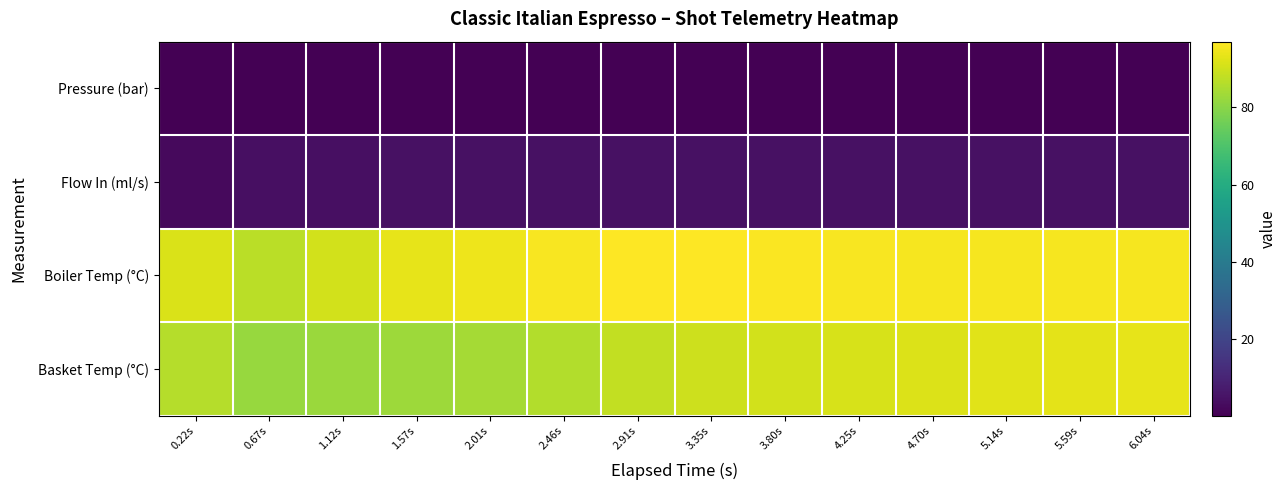

Reading right to left, what are all the values shown in this chart?

Pressure (bar): 6.04s=0.5	5.59s=0.4	5.14s=0.3	4.70s=0.3	4.25s=0.3	3.80s=0.3	3.35s=0.4	2.91s=0.4	2.46s=0.6	2.01s=0.6	1.57s=0.6	1.12s=0.4	0.67s=0.3	0.22s=0.2
Flow In (ml/s): 6.04s=4.5	5.59s=4.5	5.14s=4.5	4.70s=4.5	4.25s=4.5	3.80s=4.5	3.35s=4.5	2.91s=4.5	2.46s=4.5	2.01s=4.4	1.57s=4.4	1.12s=4.4	0.67s=4.2	0.22s=2.7
Boiler Temp (°C): 6.04s=95.7	5.59s=95.7	5.14s=95.6	4.70s=95.5	4.25s=95.9	3.80s=96.4	3.35s=96.9	2.91s=96.7	2.46s=95.8	2.01s=94.6	1.57s=93.2	1.12s=90.2	0.67s=87.1	0.22s=91.4
Basket Temp (°C): 6.04s=93.2	5.59s=92.8	5.14s=92.4	4.70s=91.9	4.25s=91.2	3.80s=90.4	3.35s=89.5	2.91s=87.9	2.46s=85.7	2.01s=84.1	1.57s=82.9	1.12s=82.2	0.67s=82.0	0.22s=86.0